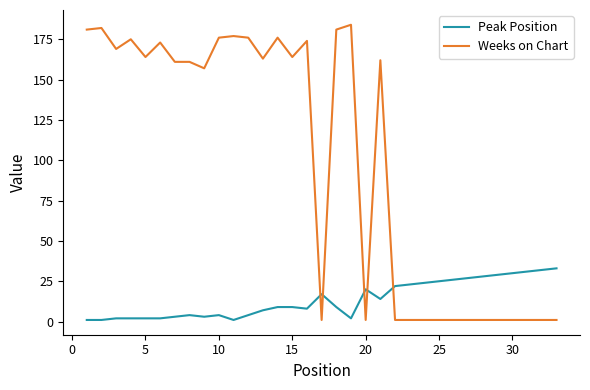

Which series has the widest spread of values?

Weeks on Chart